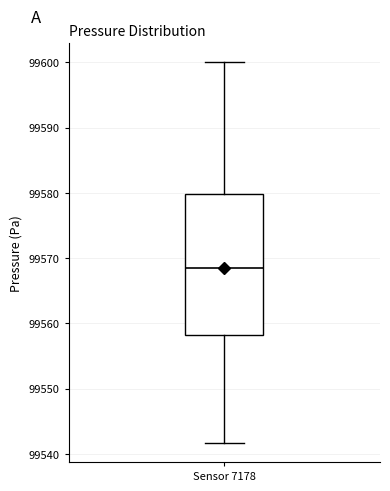

Transcribe this box plot: give where the median line is, the range the box spans, and where the two whiskers end, as read against the y-axis. The values are not printed on the chart, so give them approximately, as read against the axis.

median 99568, box 99558 to 99580, whiskers 99542 to 99600